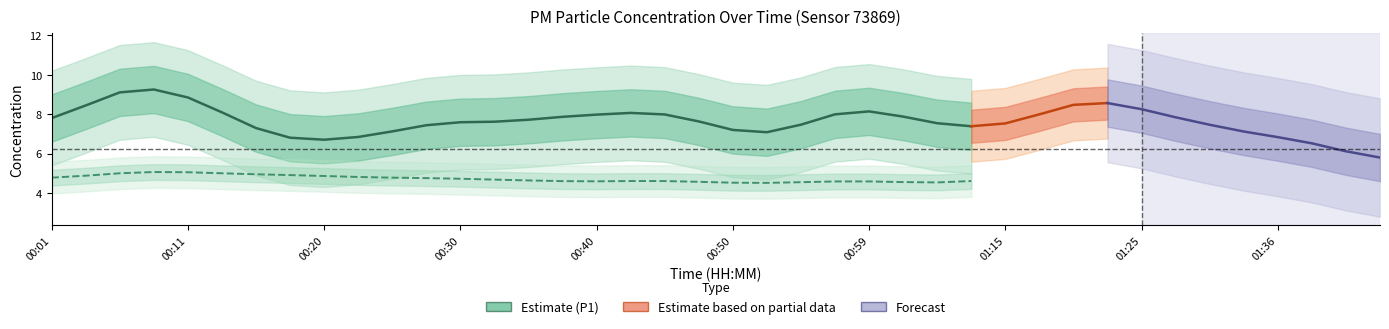

True or false: P2 and P1 cross at least once.

False